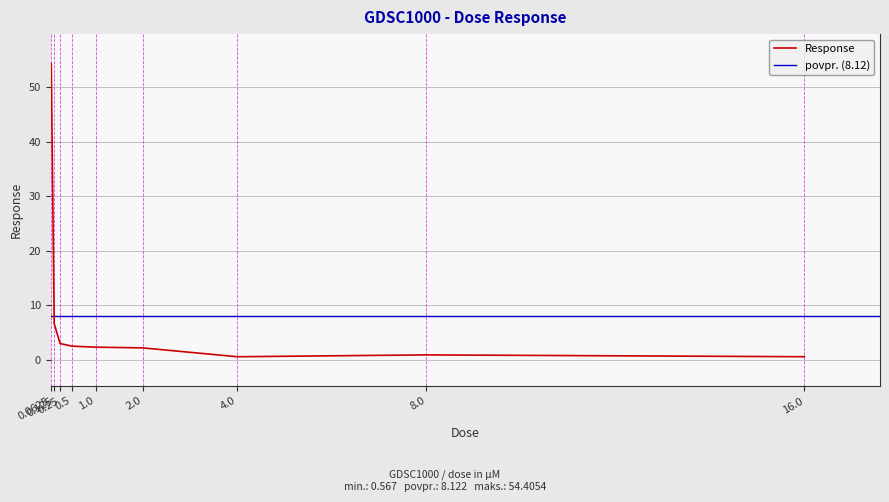

Where is the data nearest to the value 27?

0.125